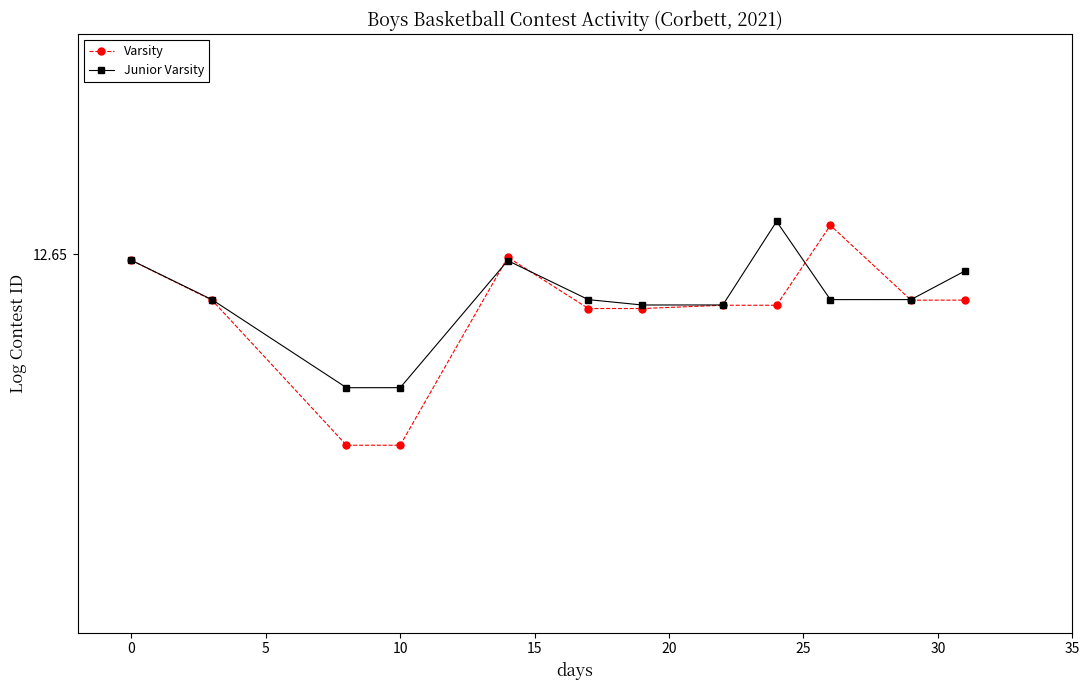

What are all the series names shown in the legend?

Varsity, Junior Varsity